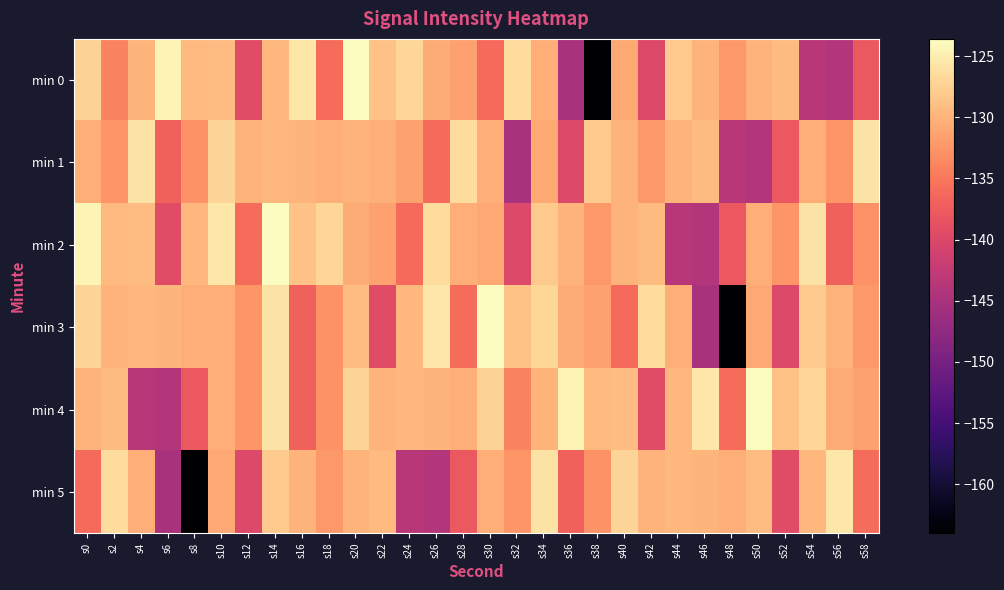

Rank the series at s50 from highest to lowest value.

min 4, min 5, min 0, min 2, min 3, min 1